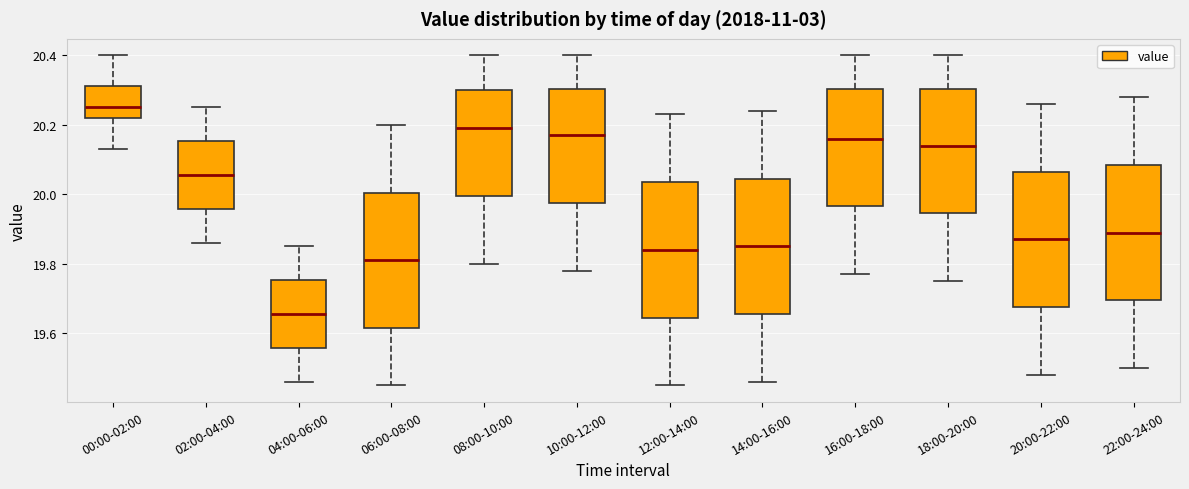

Which box has the lowest median line?

04:00-06:00